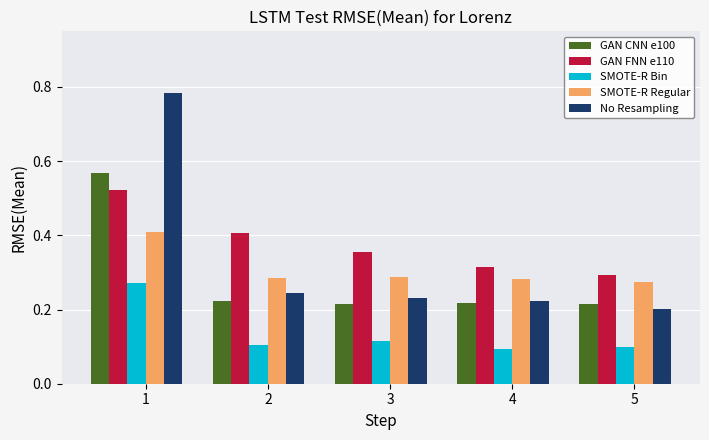

At which category does the chart reach its peak across all series?

1